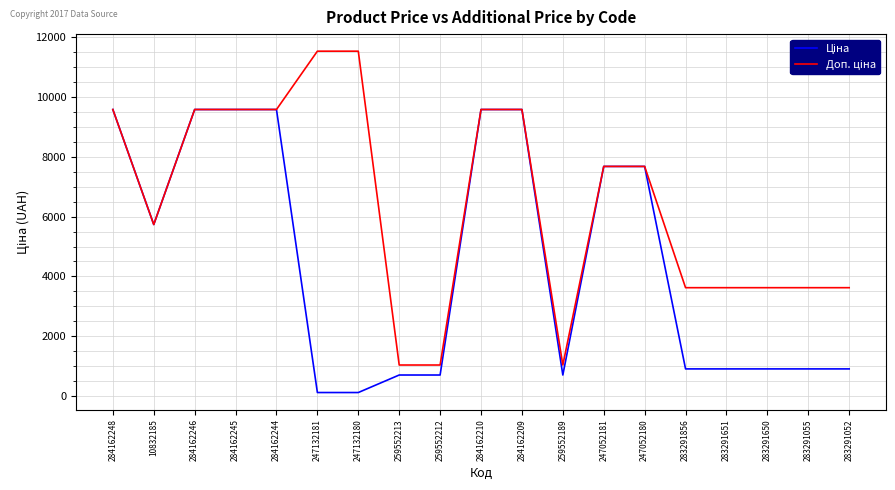

How many lines are shown in the chart?

2